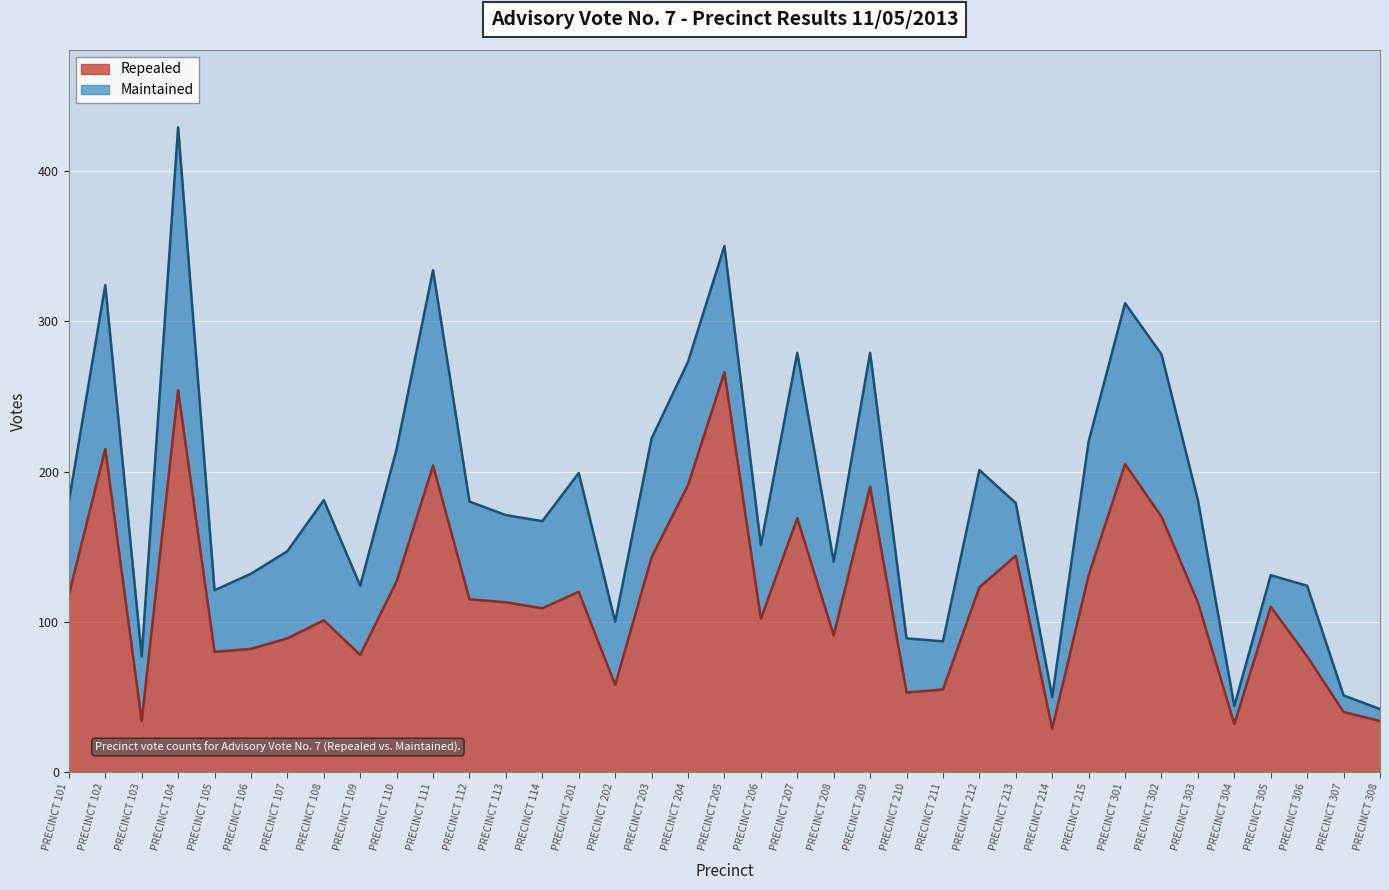

At which label does the data first exceed 113?

PRECINCT 101